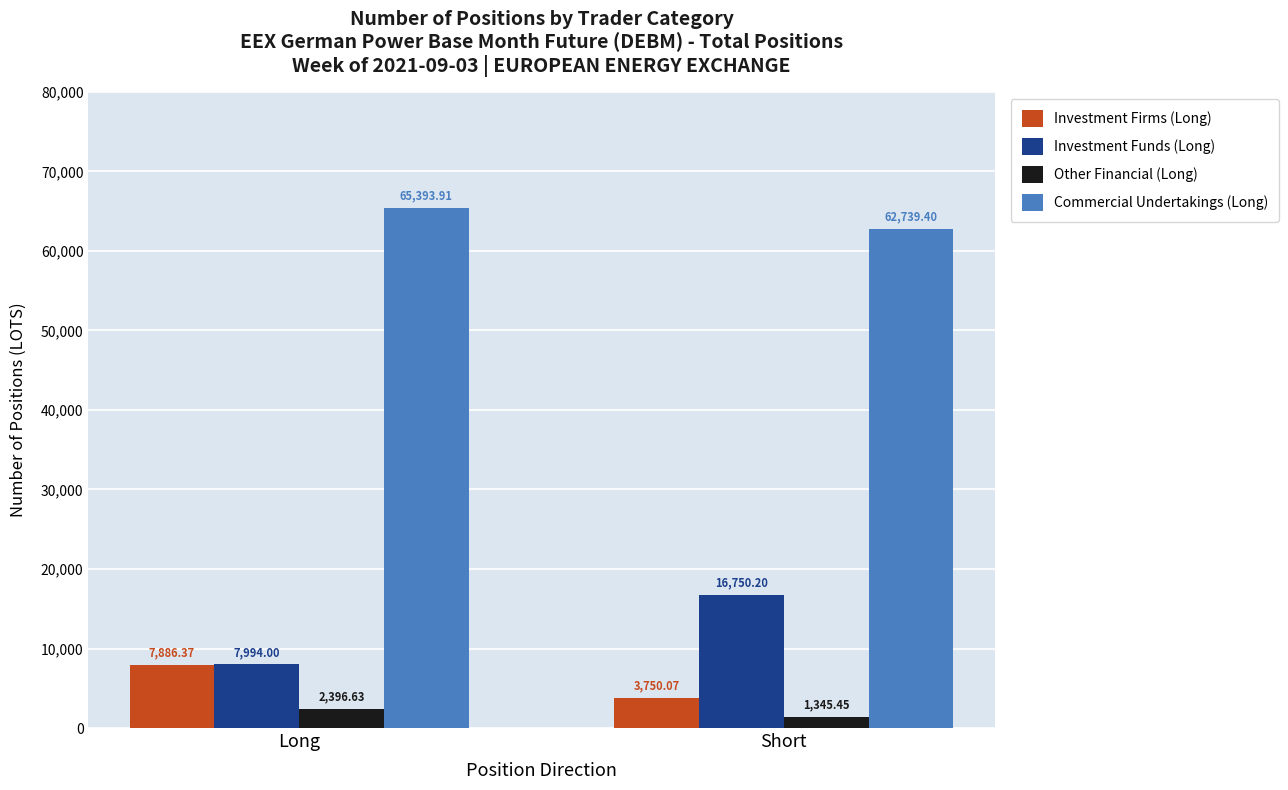

At which label is Other Financial (Long) closest to 1871?

Short